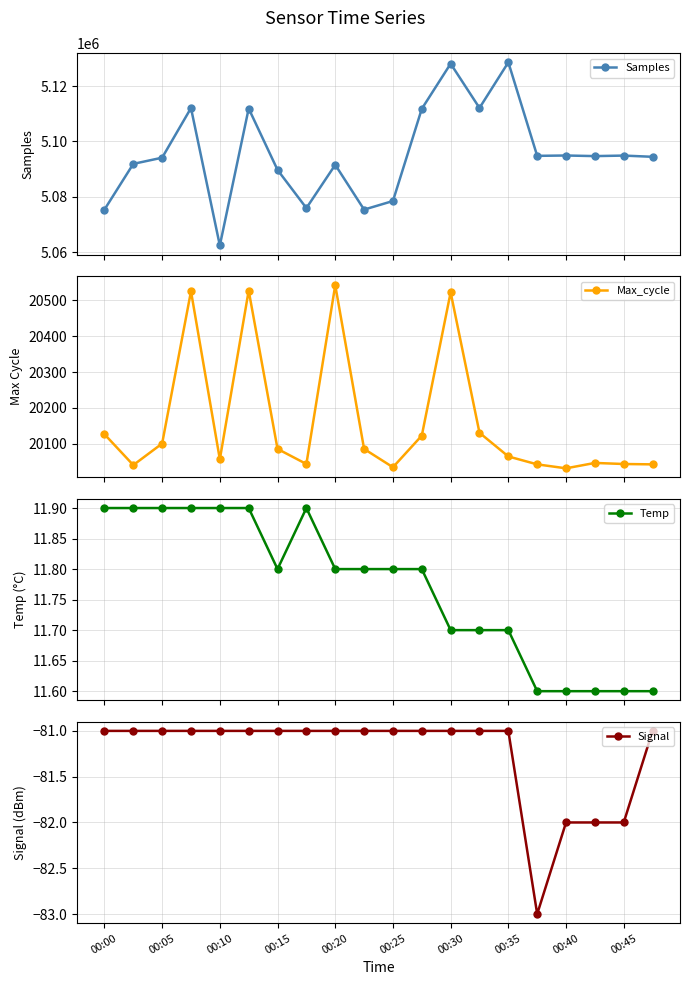

How many interior local peaks does the Max_cycle series have?

5